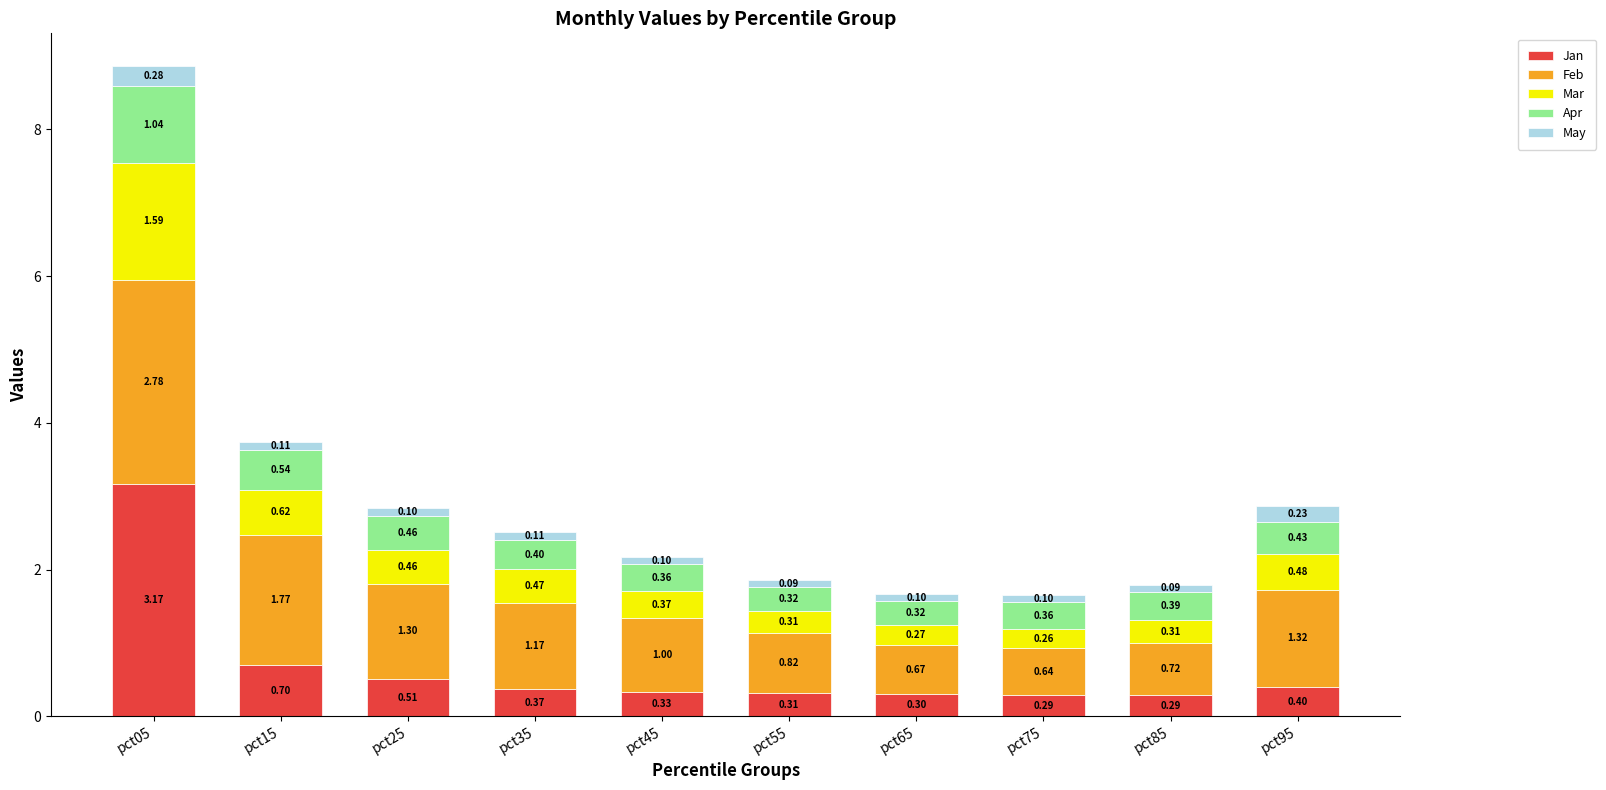

What is the sum of all Jan values?

6.7